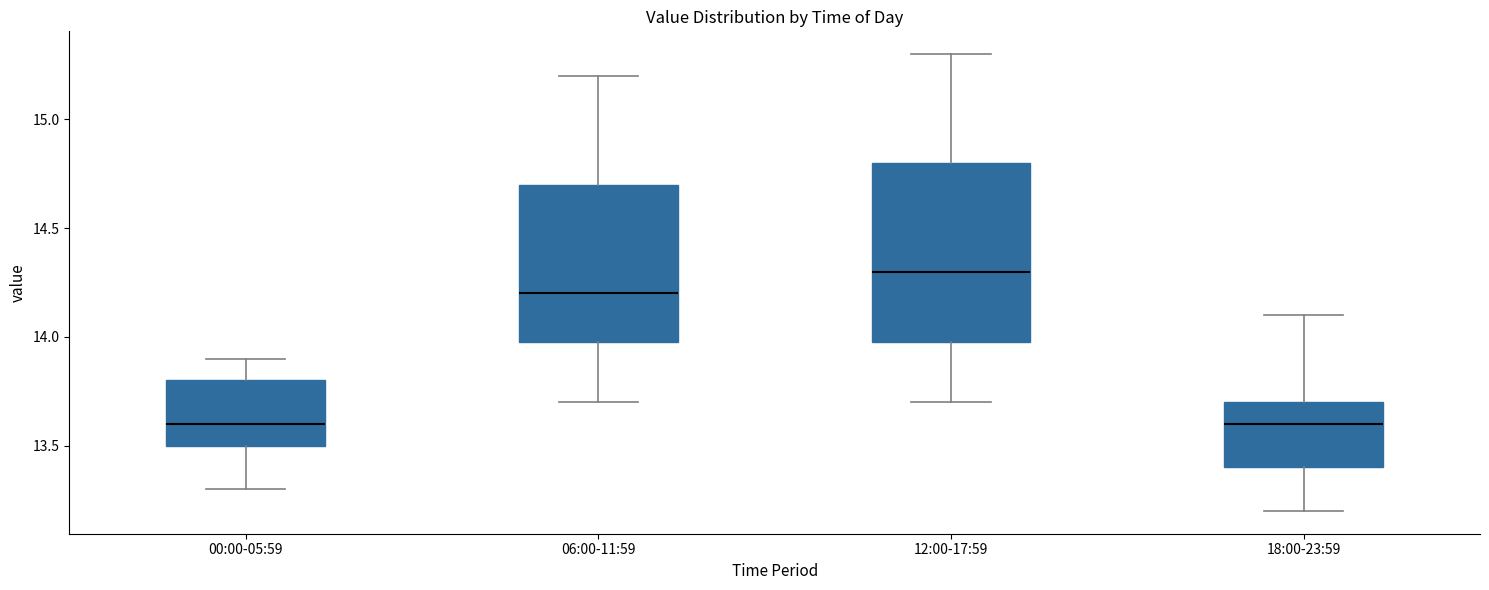

Where does the median line of the box for 06:00-11:59 sit on the y-axis? The values are not printed on the chart, so give them approximately, as read against the axis.

14.2